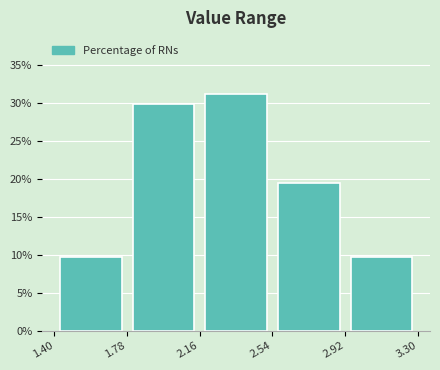

Which range on the x-axis has the tallest bar?

2.16 to 2.54